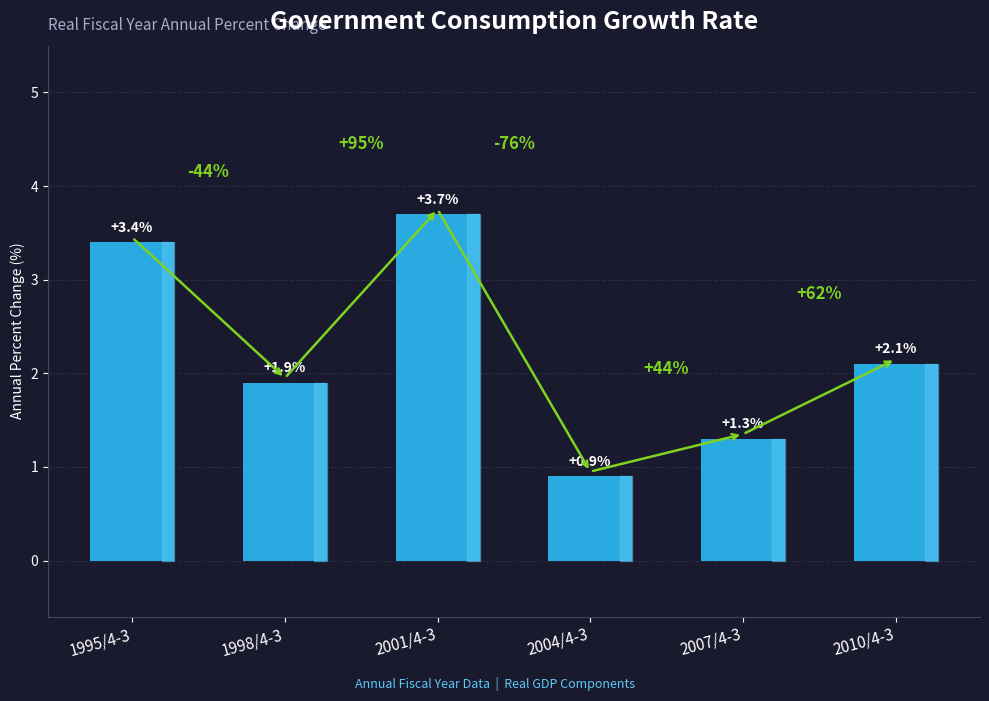

List the labels in order of value, smallest first.

2004/4-3, 2007/4-3, 1998/4-3, 2010/4-3, 1995/4-3, 2001/4-3